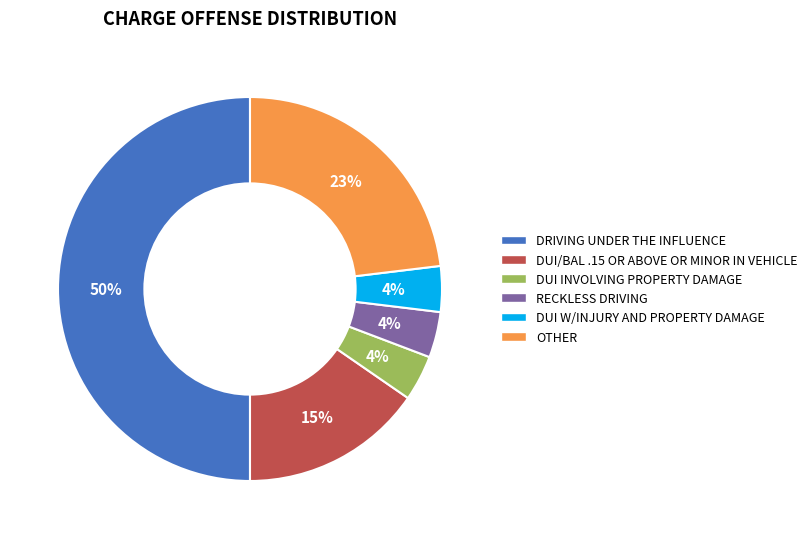

Do DUI/BAL .15 OR ABOVE OR MINOR IN VEHICLE and OTHER together represent more than half of the pie?

No